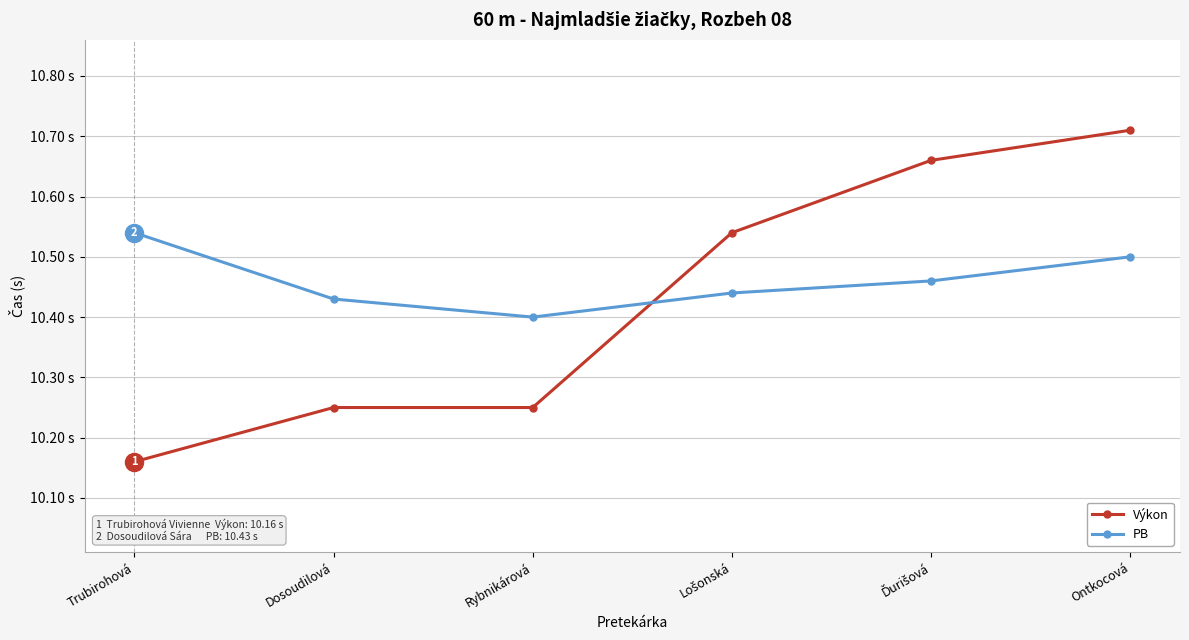

List the series in order of their overall mean, highest first.

PB, Výkon